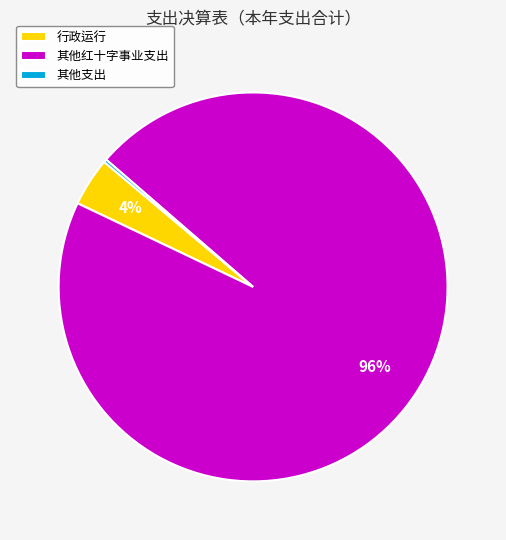

Is it true that 其他红十字事业支出 is 90% of the pie?

False